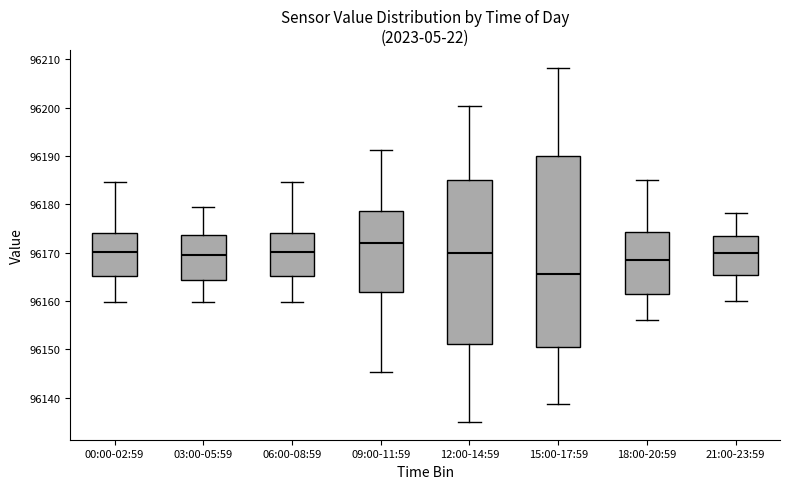

Reading left to right, read every box against the y-axis: the position of its median line, the range the box covers, and the ends of its whiskers. The values are not printed on the chart, so give them approximately, as read against the axis.

00:00-02:59: median 96170, box 96165 to 96174, whiskers 96160 to 96185
03:00-05:59: median 96169, box 96164 to 96174, whiskers 96160 to 96180
06:00-08:59: median 96170, box 96165 to 96174, whiskers 96160 to 96185
09:00-11:59: median 96172, box 96162 to 96179, whiskers 96145 to 96191
12:00-14:59: median 96170, box 96151 to 96185, whiskers 96135 to 96200
15:00-17:59: median 96166, box 96151 to 96190, whiskers 96139 to 96208
18:00-20:59: median 96169, box 96162 to 96174, whiskers 96156 to 96185
21:00-23:59: median 96170, box 96165 to 96173, whiskers 96160 to 96178